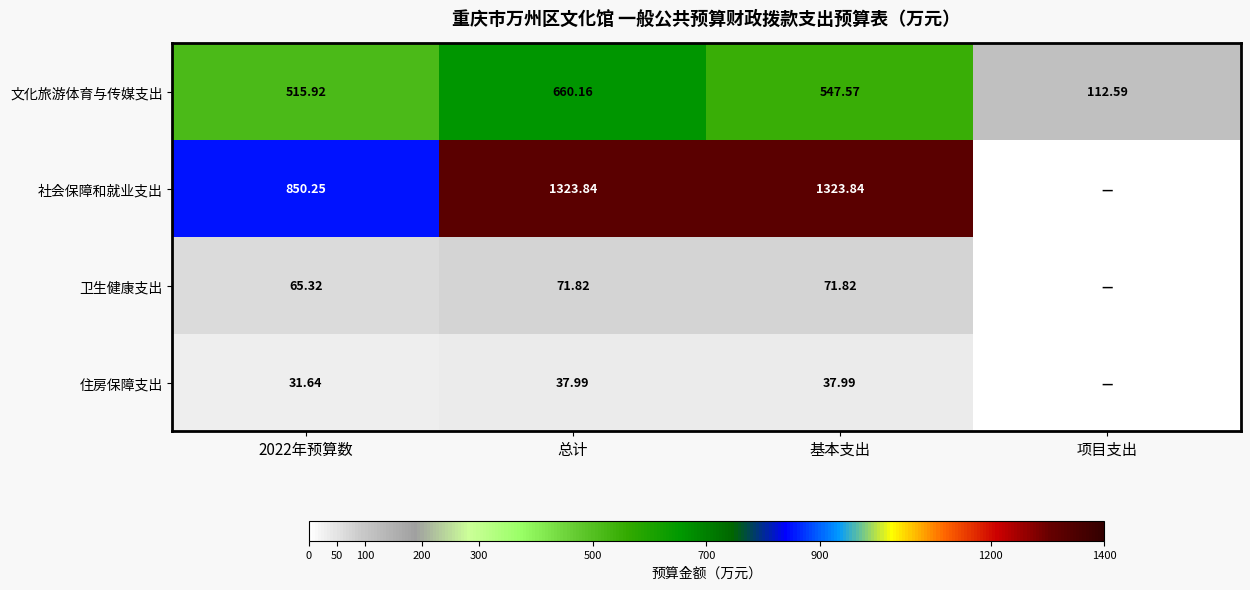

At 基本支出, list the series in order from largest to smallest.

社会保障和就业支出, 文化旅游体育与传媒支出, 卫生健康支出, 住房保障支出